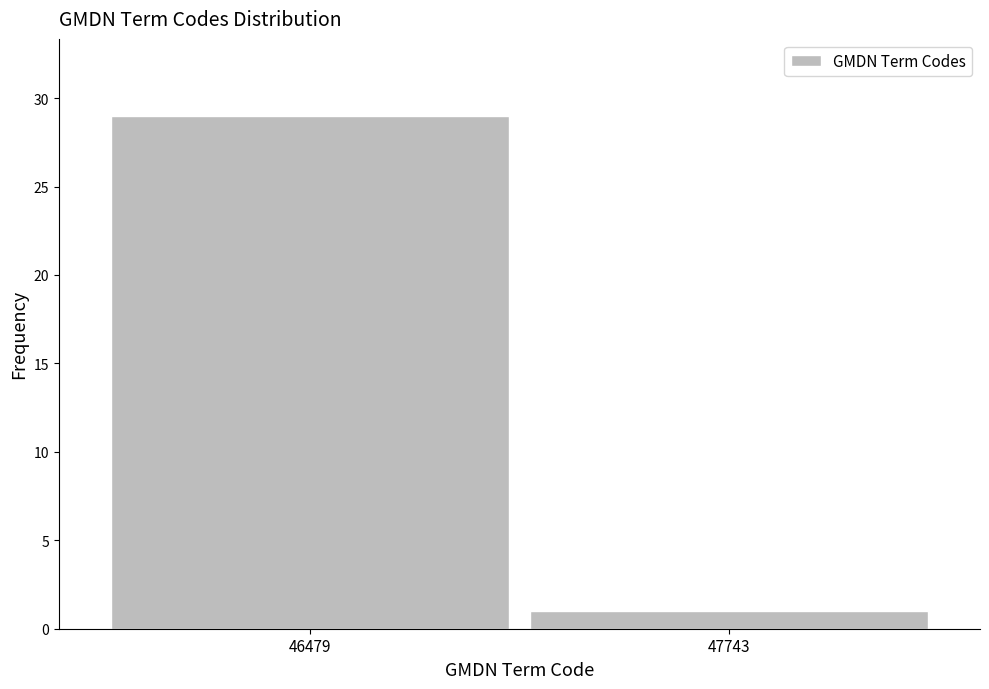

Reading left to right, what are all the values shown in this chart?

29	1